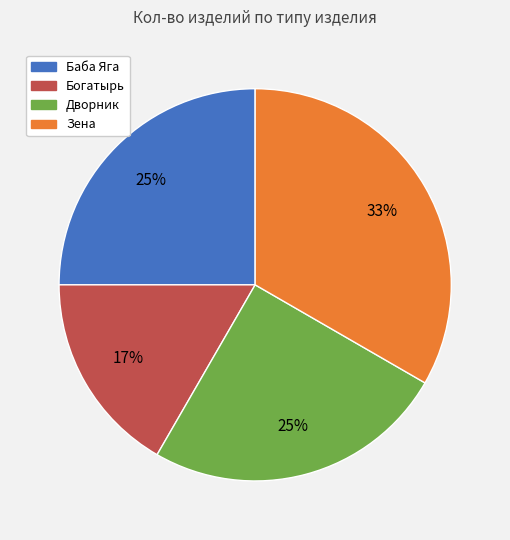

To the nearest percent, what portion does Зена represent?

33%